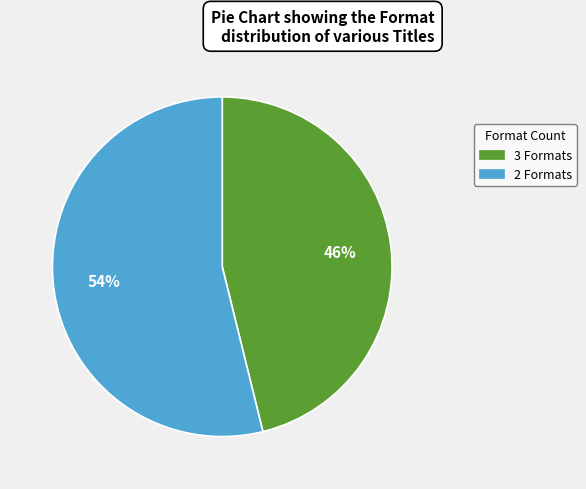

Does any single category account for the majority?

Yes